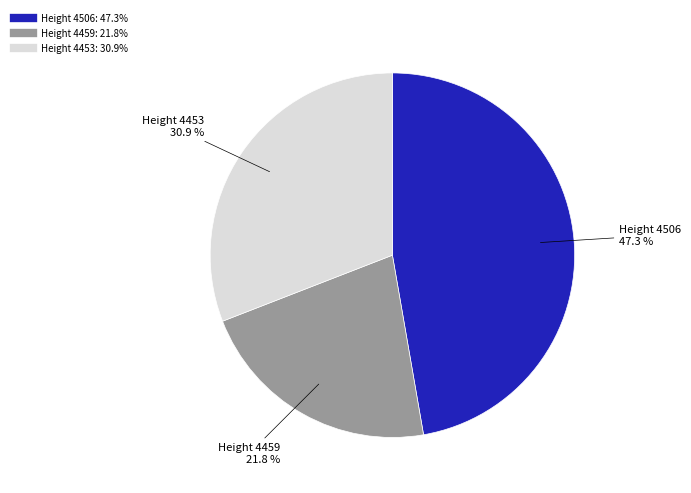

Is there a majority slice in this chart?

No